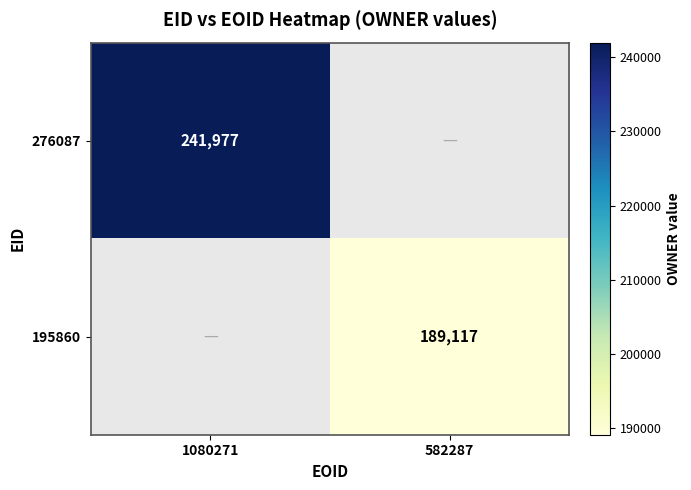

Between 1080271 and 582287, which is larger?

1080271